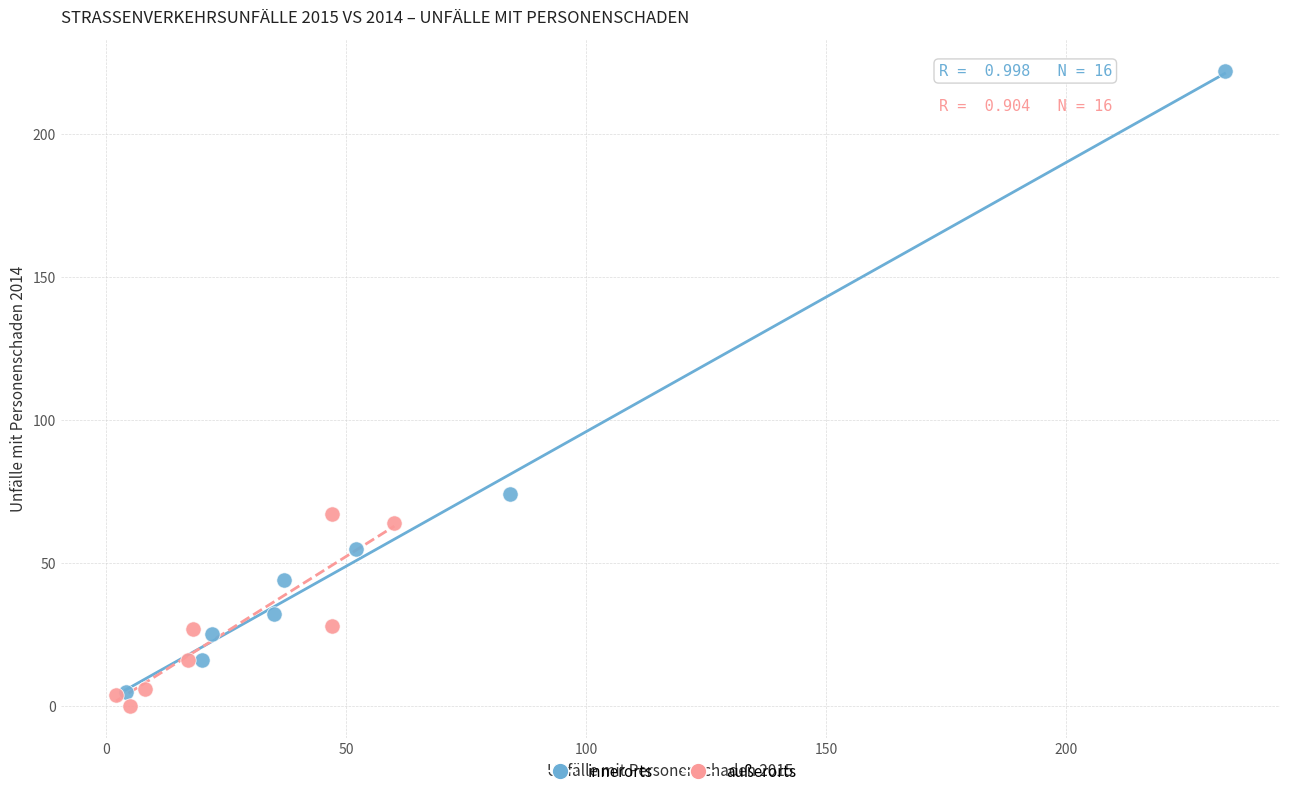

Which series has the widest spread of Y values?

innerorts